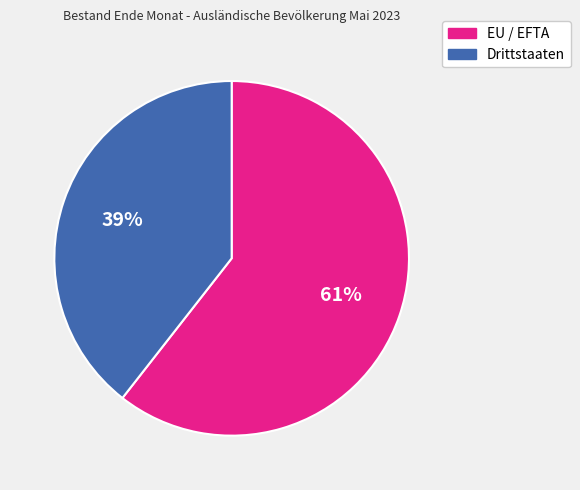

To the nearest percent, what is the average slice percentage?

50%